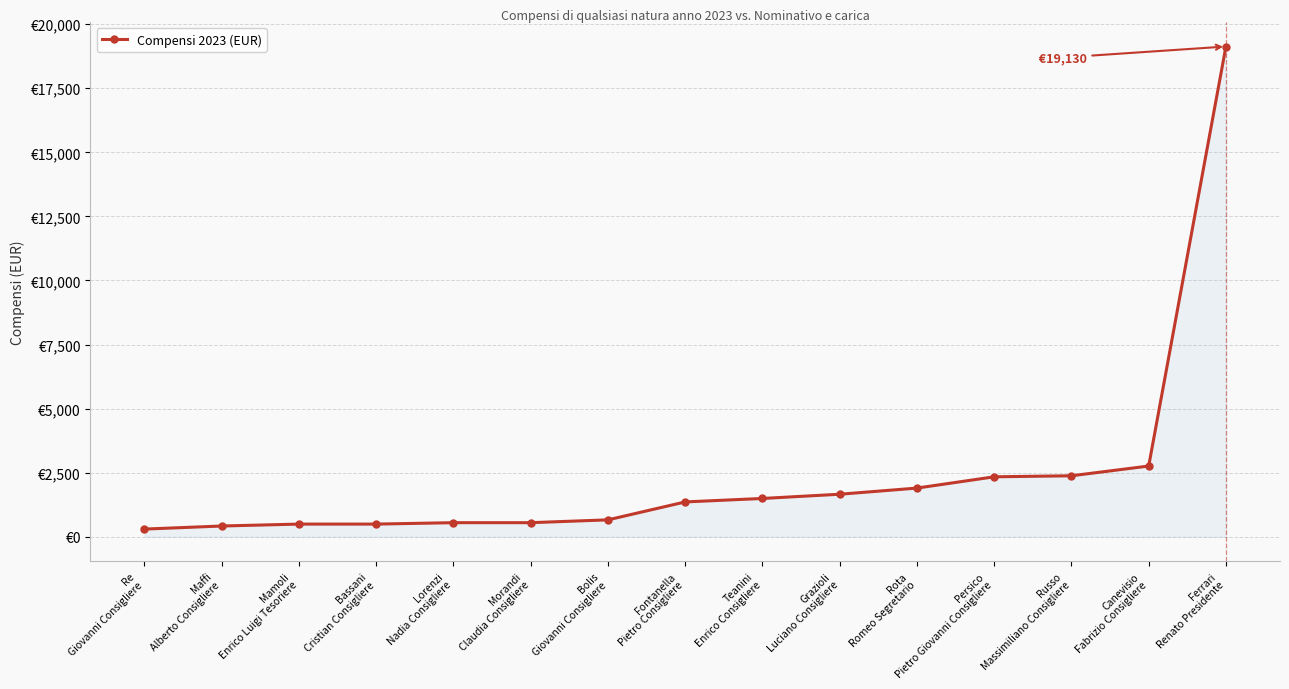

What is the label of the 14th point from the left?

Canevisio
Fabrizio Consigliere